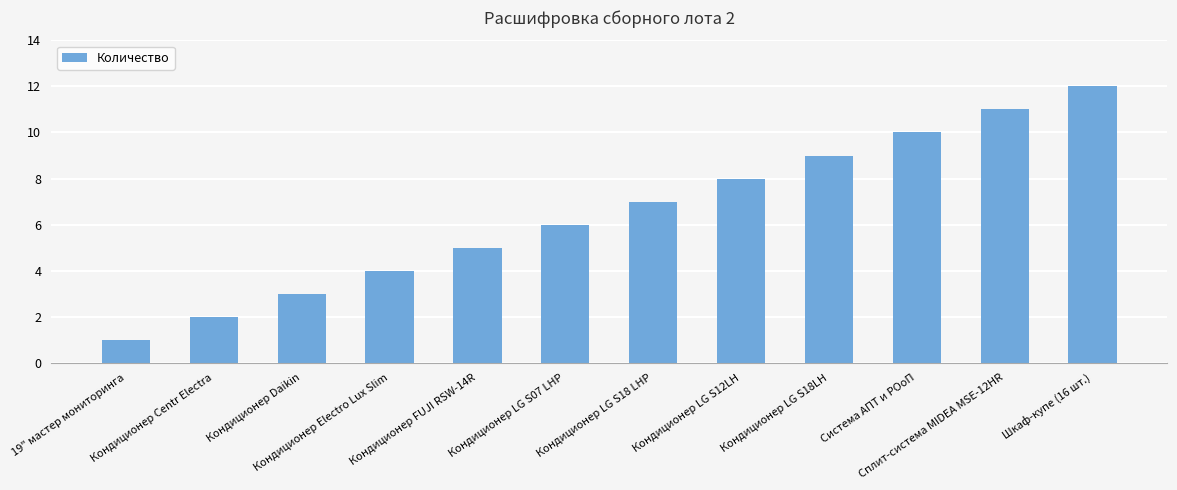

True or false: the data shows 9 at Кондиционер FUJI RSW-14R.

False